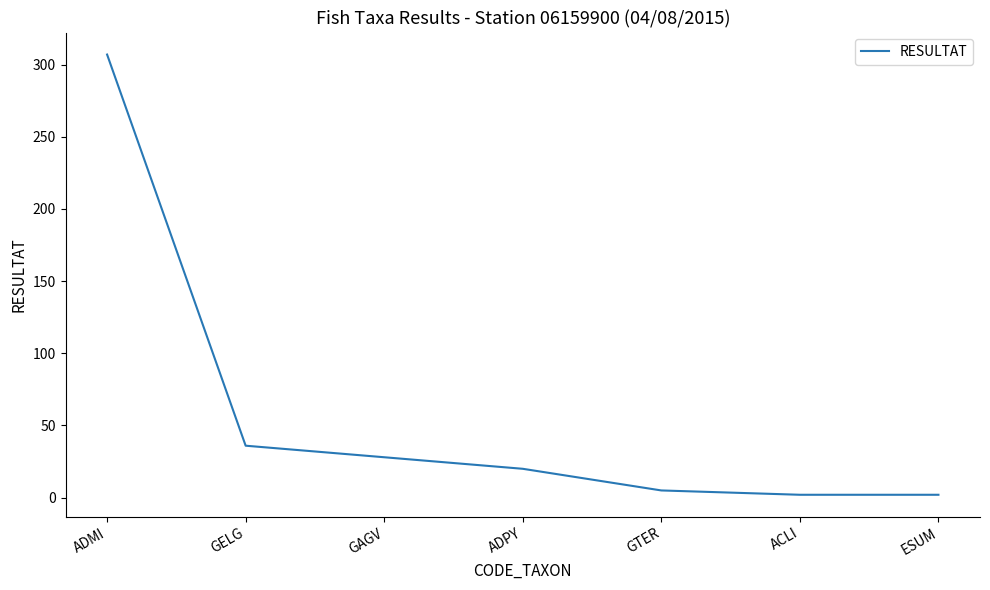

What is the greatest value displayed?

307